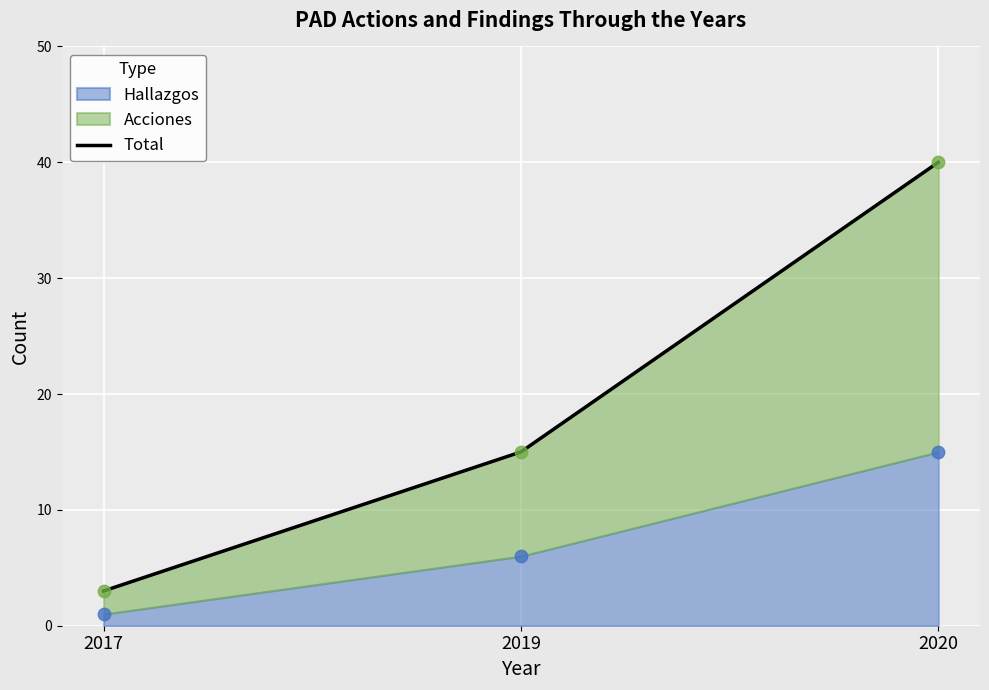

What is the change in value from 2019 to 2020?

+25